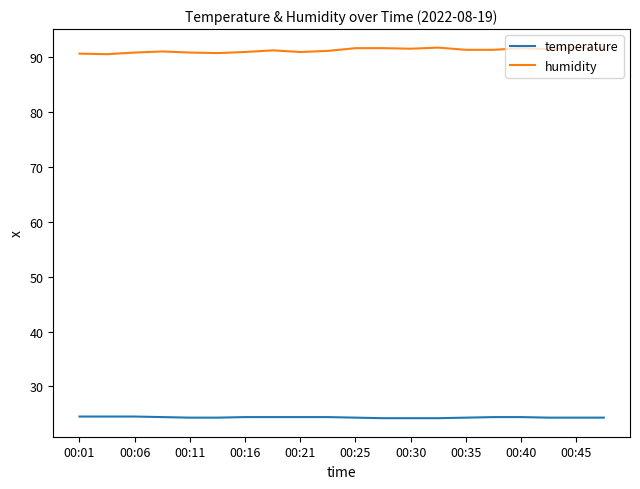

True or false: temperature and humidity intersect in this chart.

False